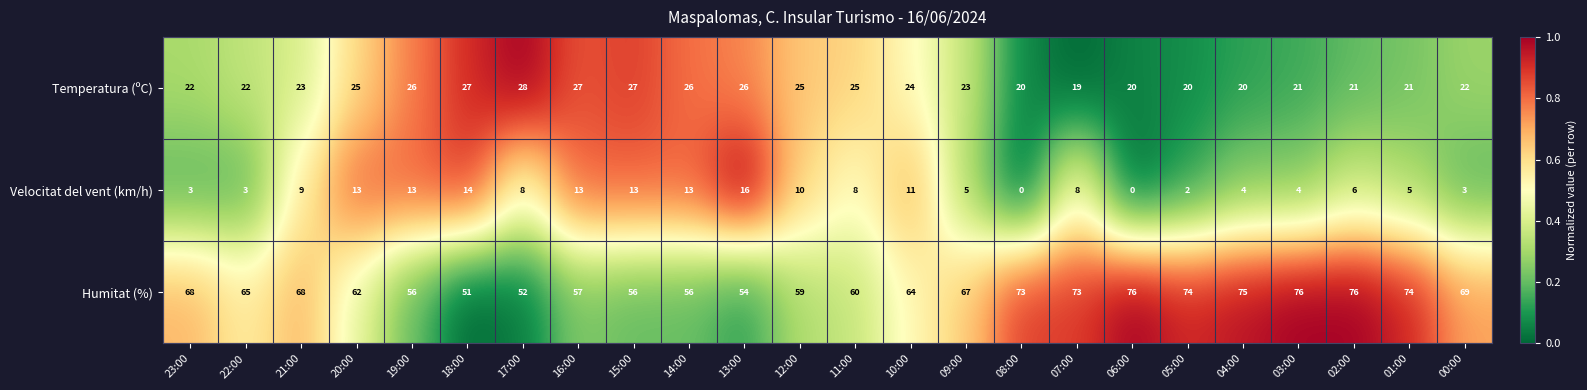

What is the spread (max minus min) of values at 19:00?

43